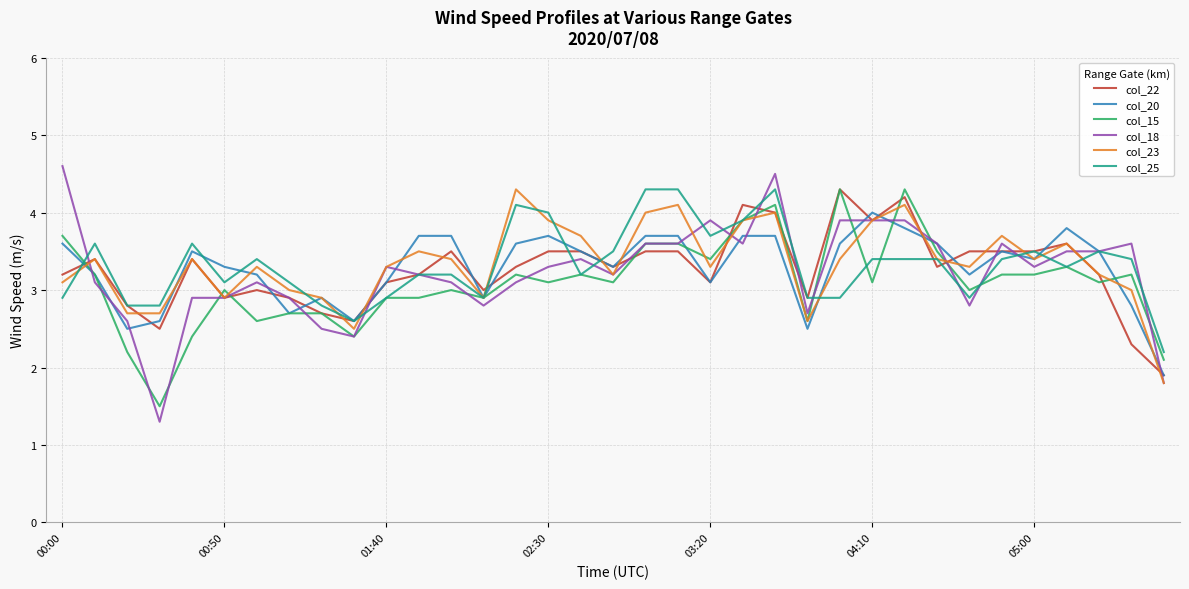

What is the smallest value displayed?

1.3